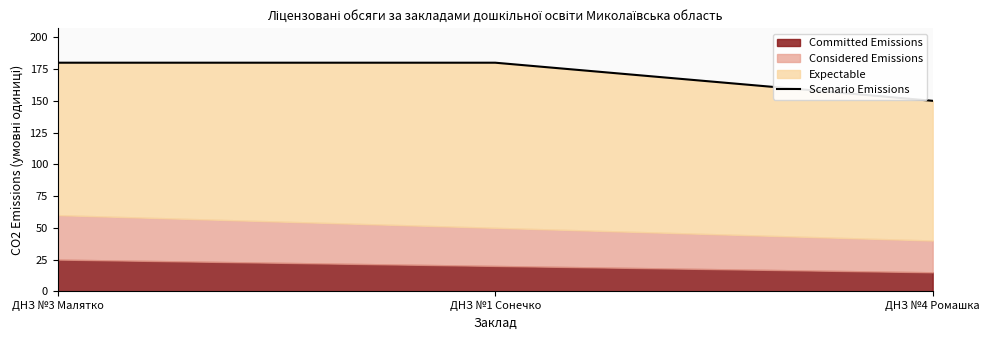

What is the label of the 2nd point from the right?

ДНЗ №1 Сонечко